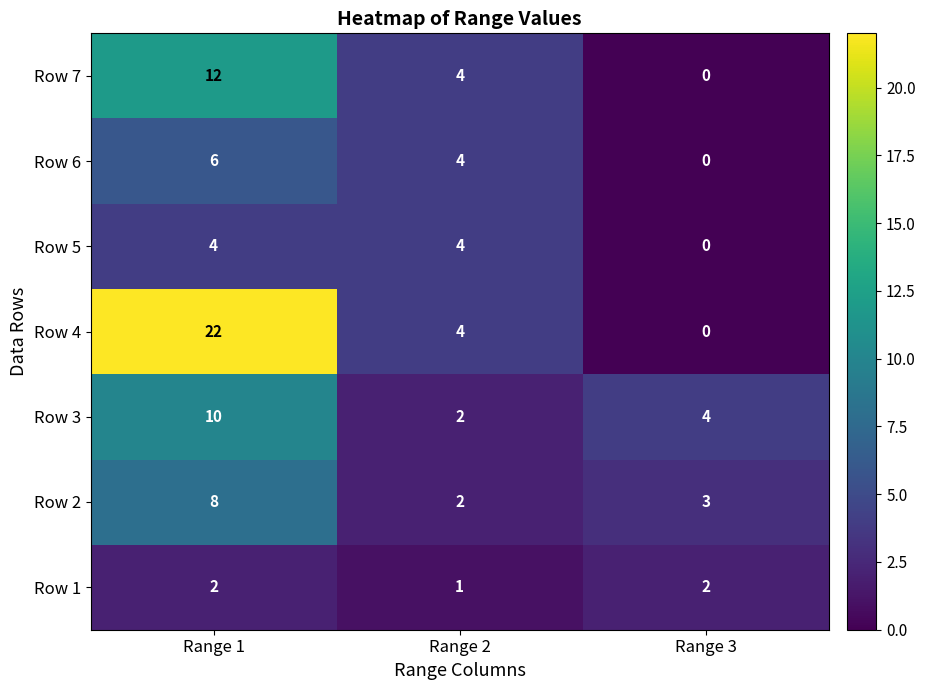

The value of Row 7 at Range 1 is 12. True or false?

True